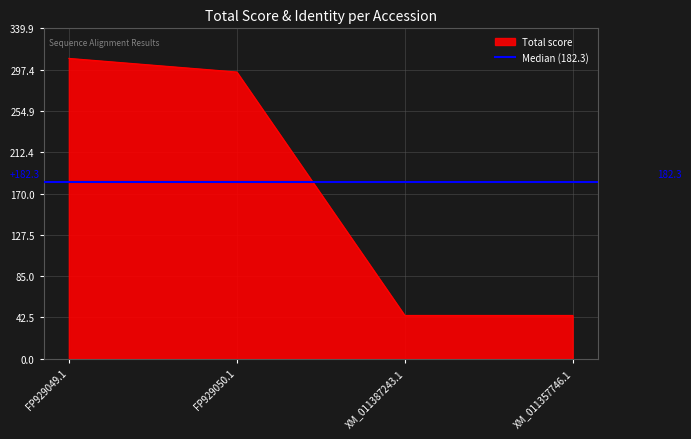

What position from the right is FP929049.1?

4